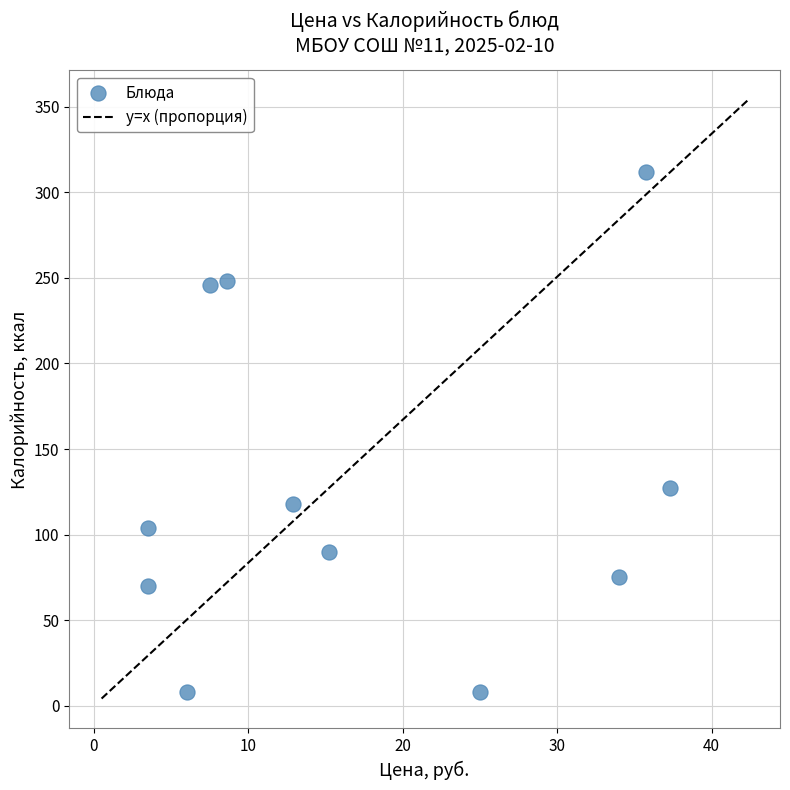

What is the range of Y values (max minus min)?

304